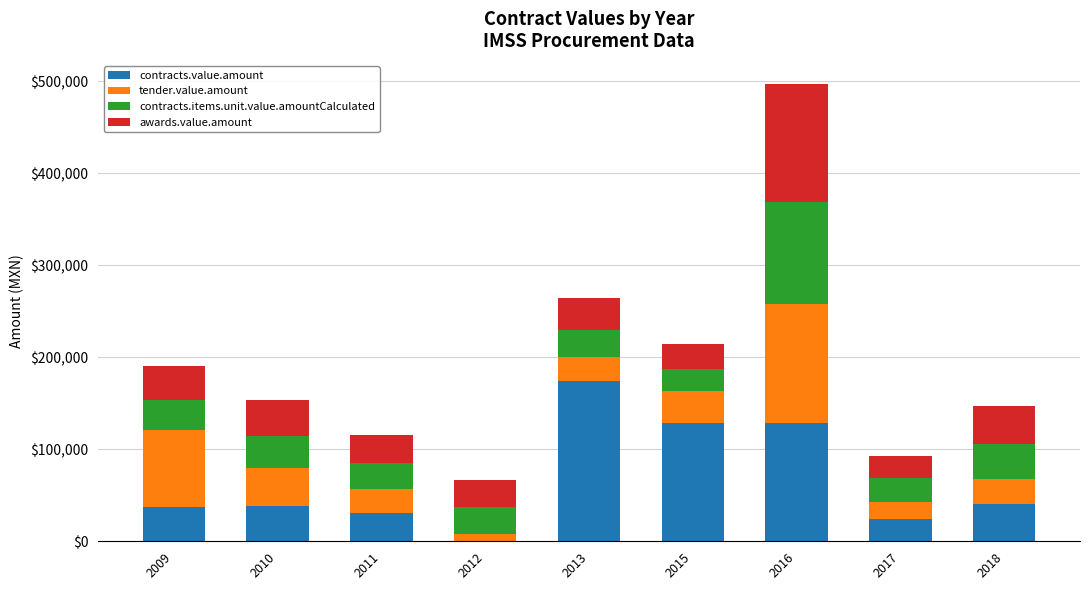

Count the number of data series in this chart.

4